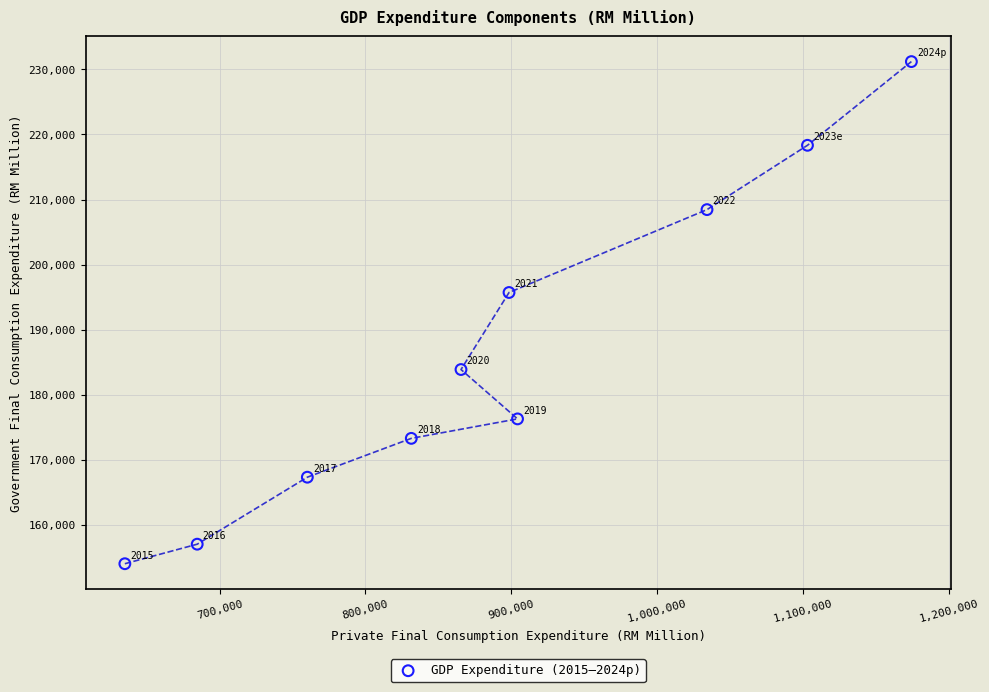

What Y value in the scatter plot is closest to 192608?

195707.5